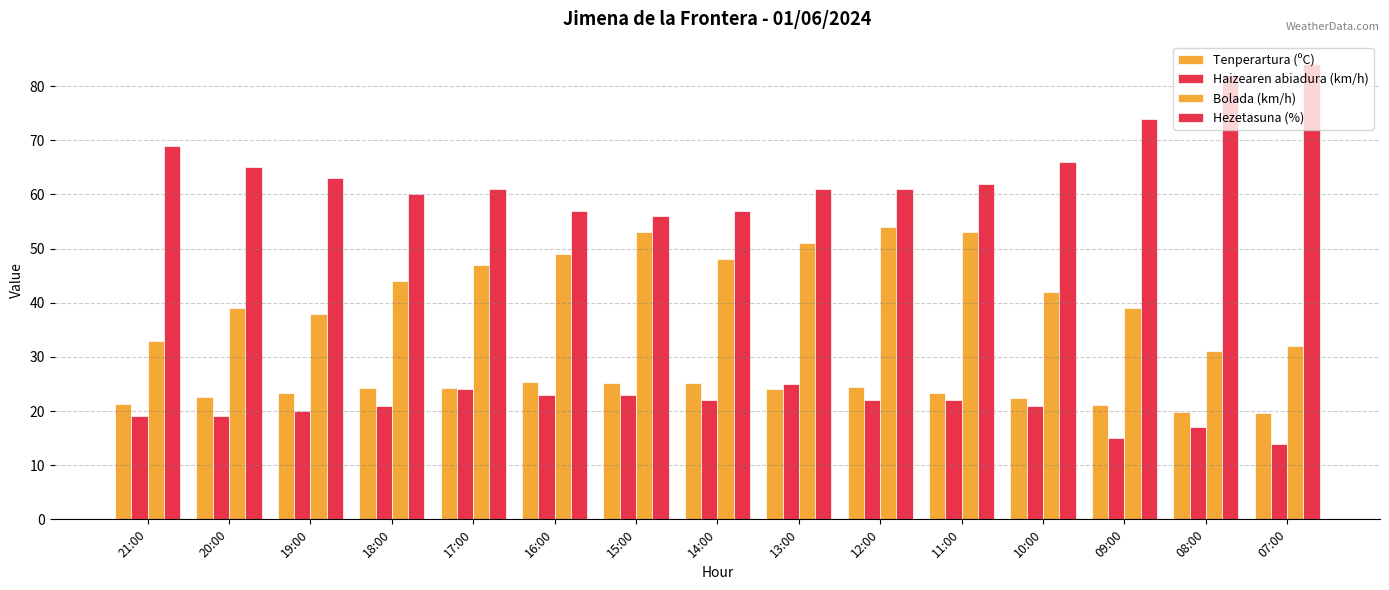

How many data points does each series have?

15